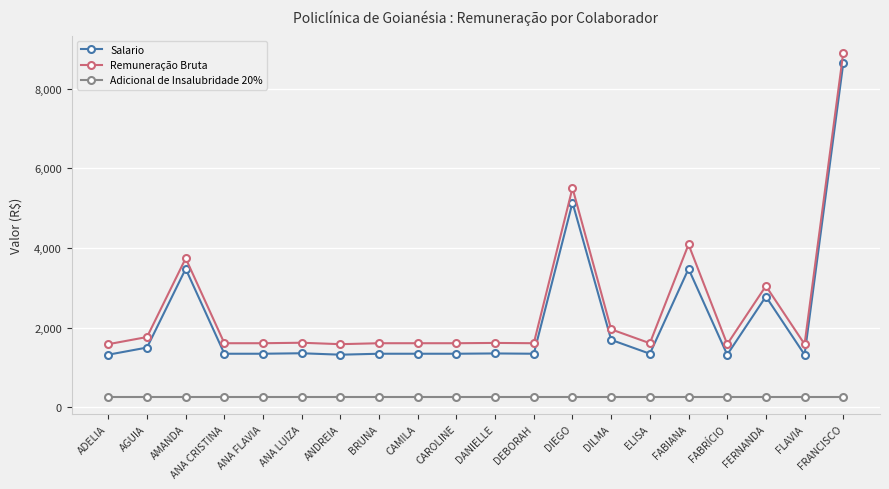

How many categories are shown in the chart?

20